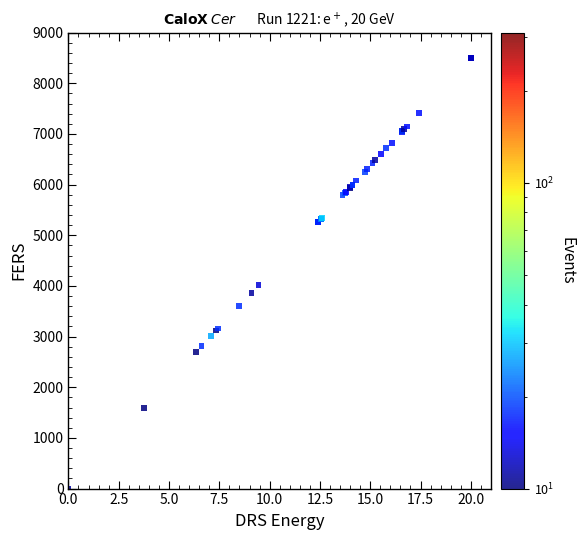

What Y value in the scatter plot is closest to 4250?

4014.1